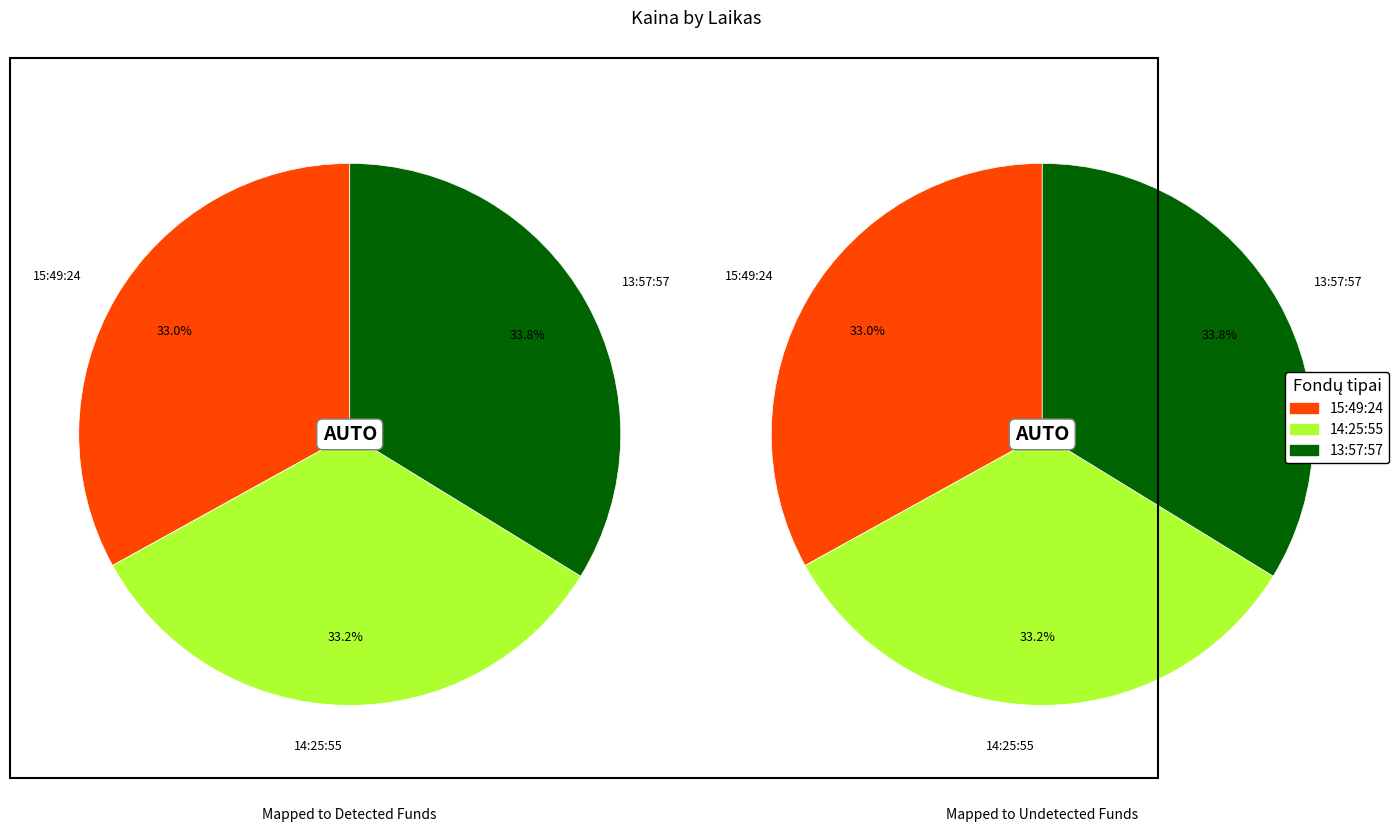

Rank the categories by value from lowest to highest.

15:49:24, 14:25:55, 13:57:57